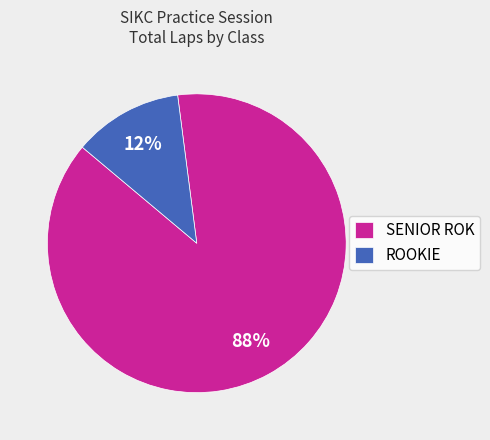

Between SENIOR ROK and ROOKIE, which is larger?

SENIOR ROK